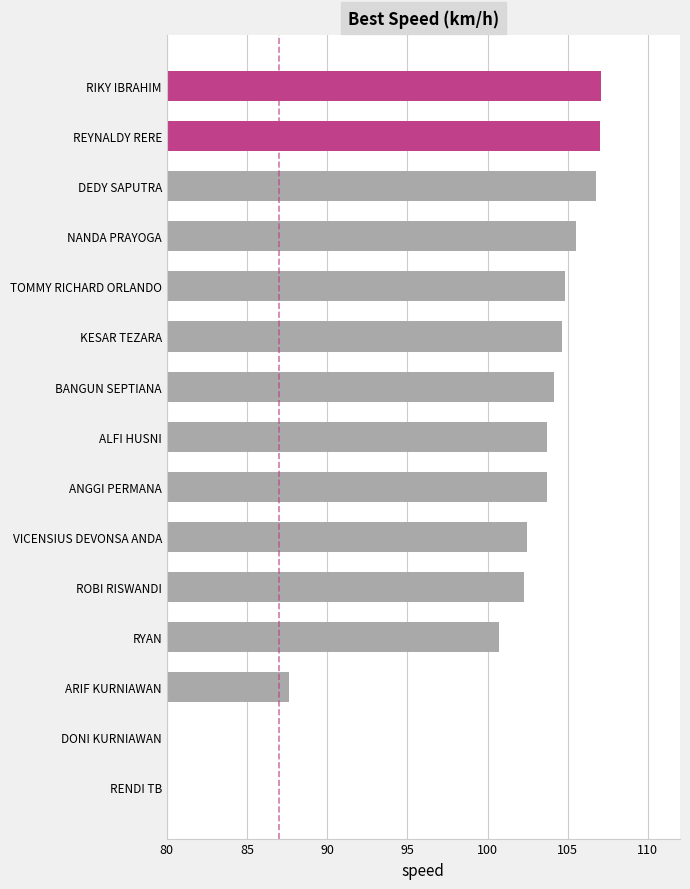

What position from the right is RIKY IBRAHIM?

1